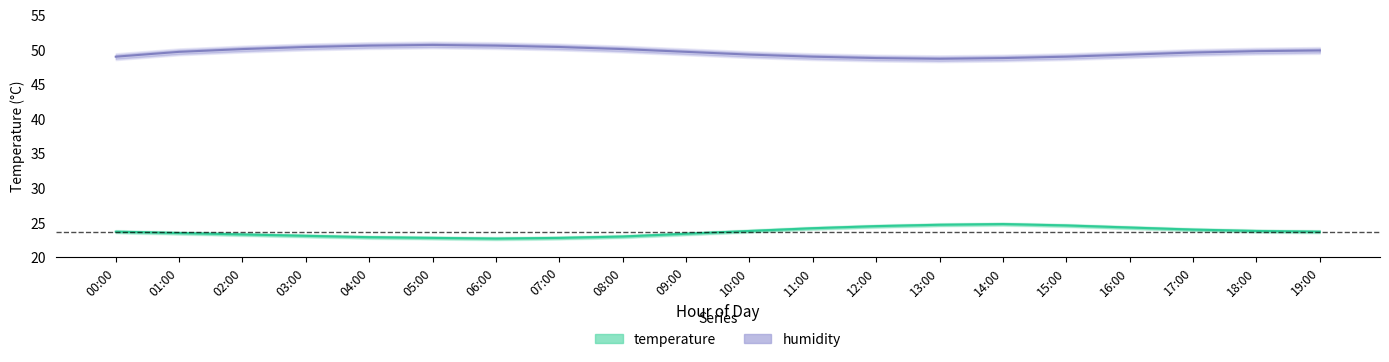

How many values in the humidity series exceed 49?

14